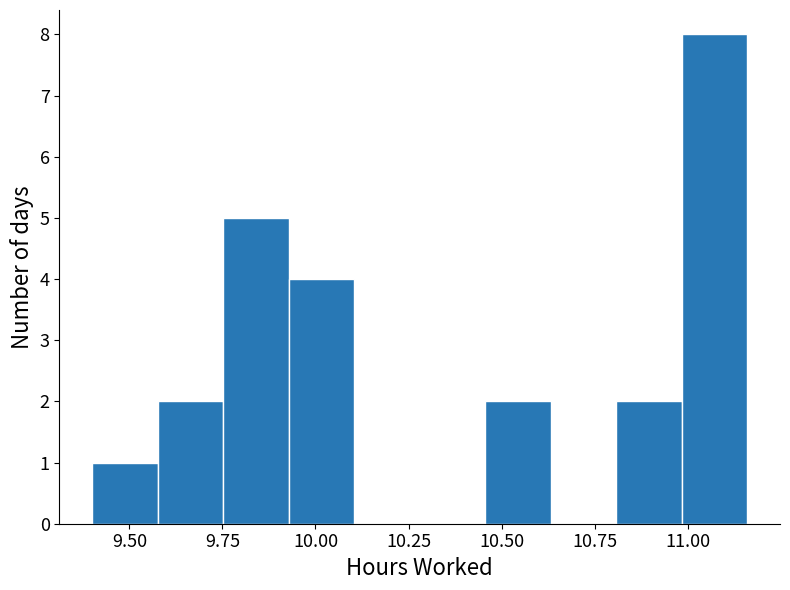

Read against the x-axis, roughly where is the centre of the tallest bar?

11.05